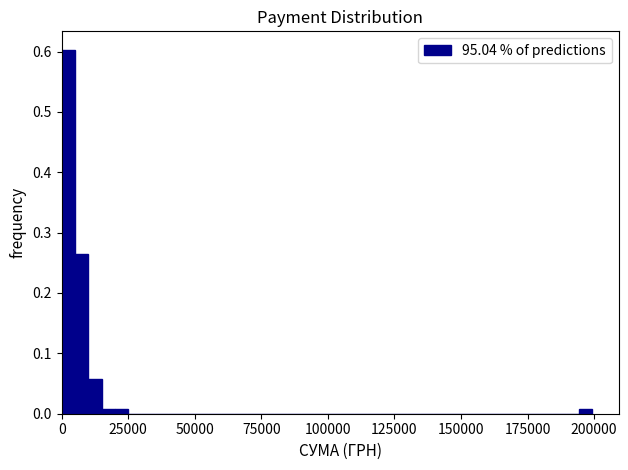

Read against the x-axis, roughly where is the centre of the tallest bar?

5000